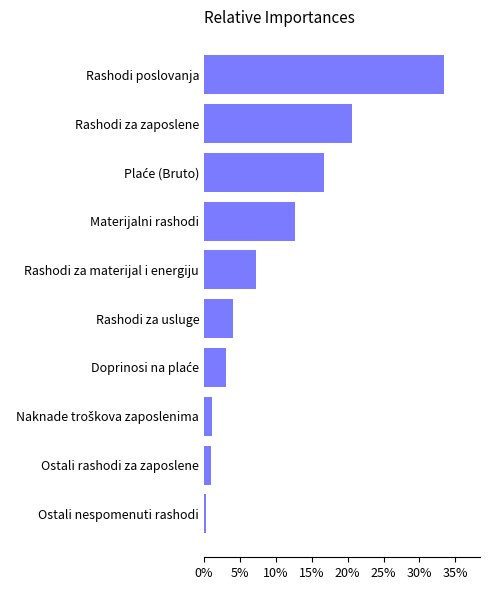

How many data points does each series have?

10